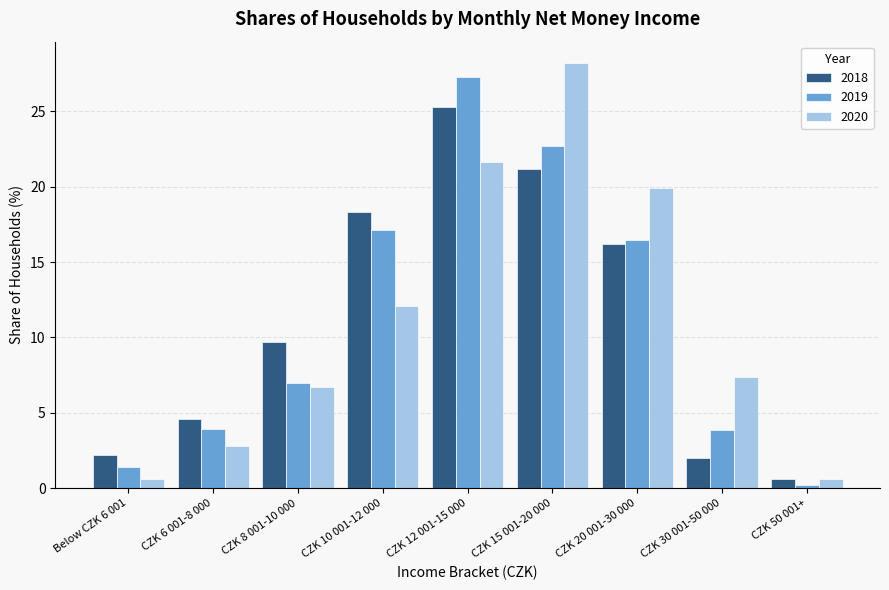

Reading right to left, transcribe all the data shown in this chart.

2018: 0.6	2.0	16.2	21.2	25.3	18.3	9.7	4.6	2.2
2019: 0.2	3.9	16.5	22.7	27.3	17.1	7.0	3.9	1.4
2020: 0.6	7.4	19.9	28.2	21.6	12.1	6.7	2.8	0.6